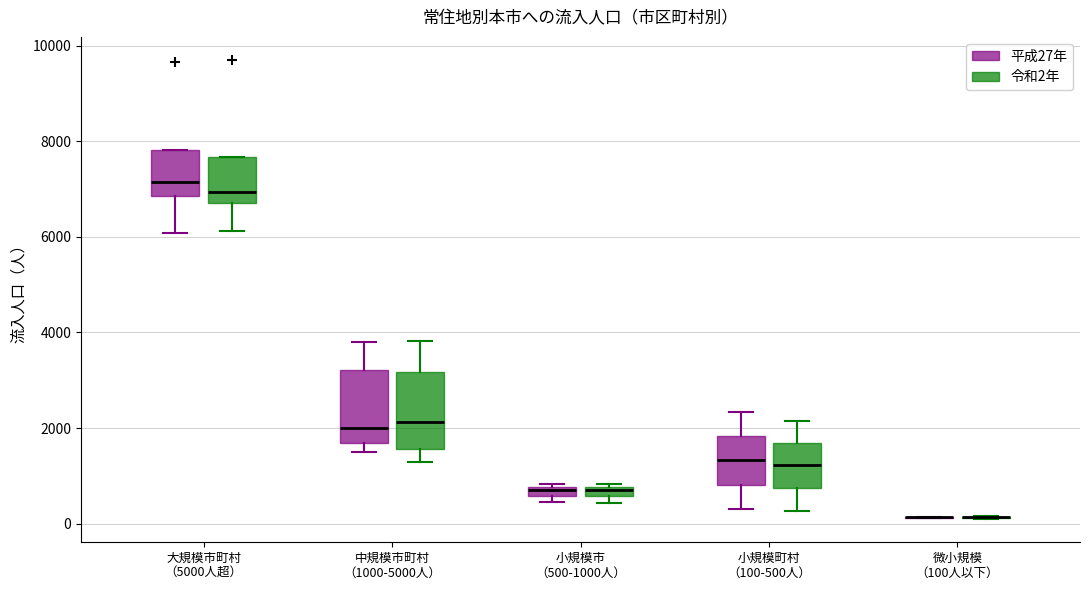

Where is the lower edge of the box for 小規模市 （500-1000人） (令和2年) on the y-axis? The values are not printed on the chart, so give them approximately, as read against the axis.

600